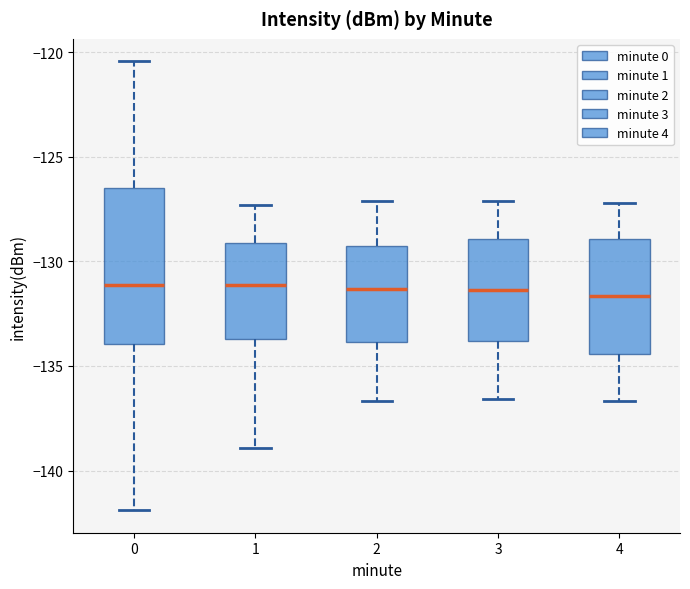

Where does the upper whisker of the box at x = 1 end on the y-axis? The values are not printed on the chart, so give them approximately, as read against the axis.

-127.5